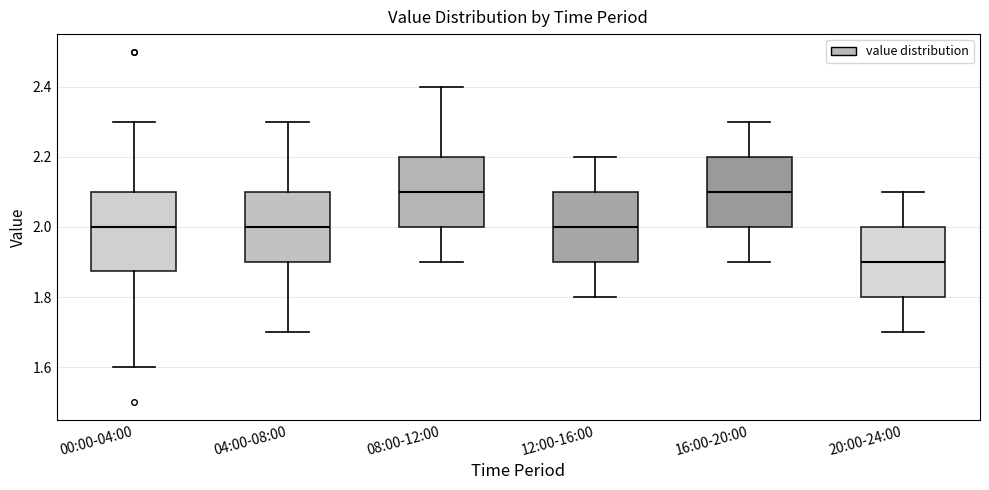

Reading left to right, read every box against the y-axis: the position of its median line, the range the box covers, and the ends of its whiskers. The values are not printed on the chart, so give them approximately, as read against the axis.

00:00-04:00: median 2.00, box 1.88 to 2.10, whiskers 1.60 to 2.30
04:00-08:00: median 2.00, box 1.90 to 2.10, whiskers 1.70 to 2.30
08:00-12:00: median 2.10, box 2.00 to 2.20, whiskers 1.90 to 2.40
12:00-16:00: median 2.00, box 1.90 to 2.10, whiskers 1.80 to 2.20
16:00-20:00: median 2.10, box 2.00 to 2.20, whiskers 1.90 to 2.30
20:00-24:00: median 1.90, box 1.80 to 2.00, whiskers 1.70 to 2.10